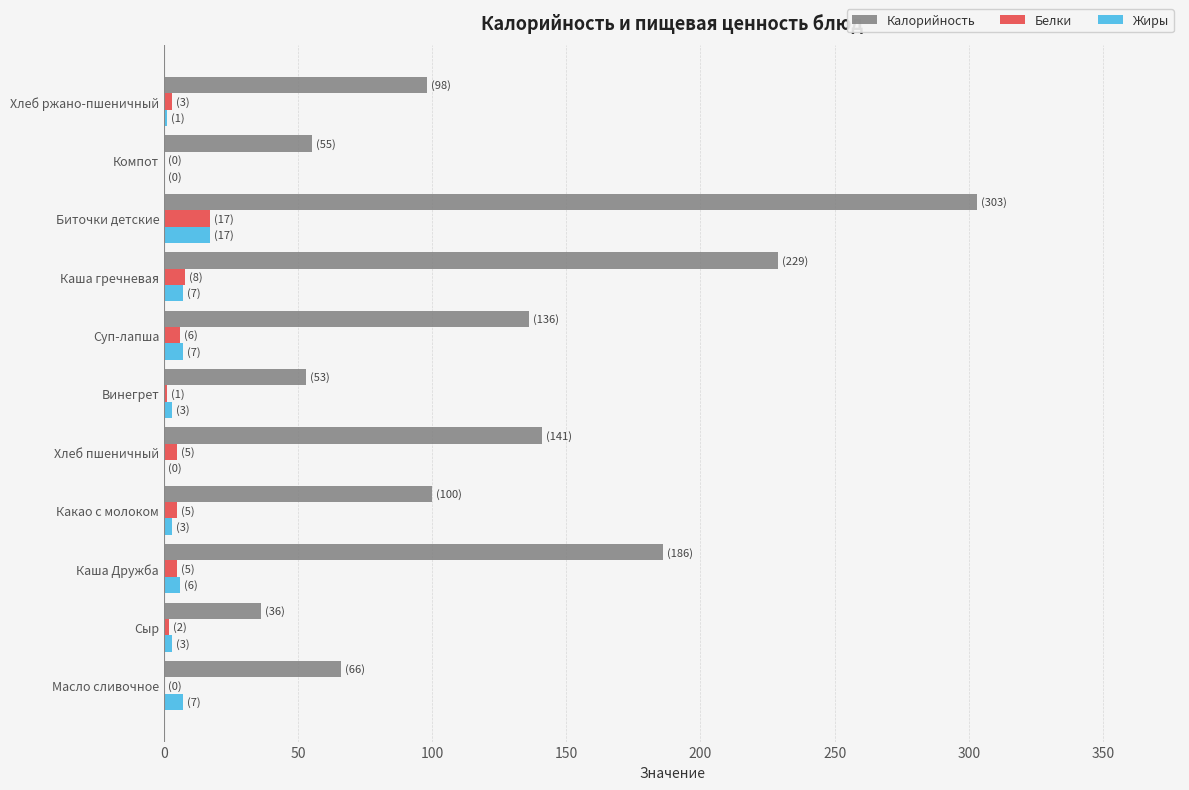

Count the number of categories in the chart.

11